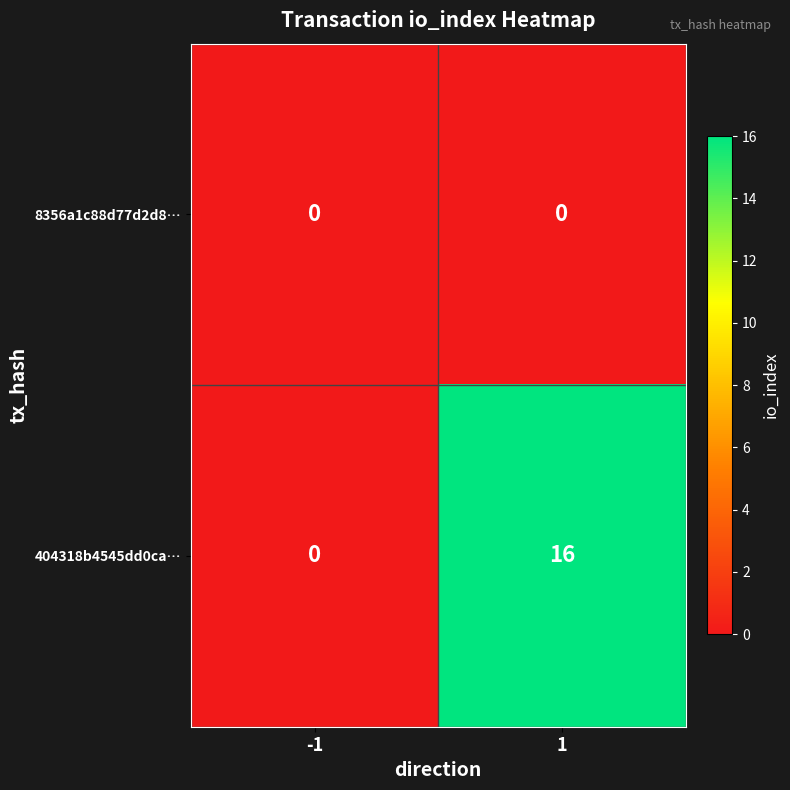

What is the spread (max minus min) of values at 1?

16